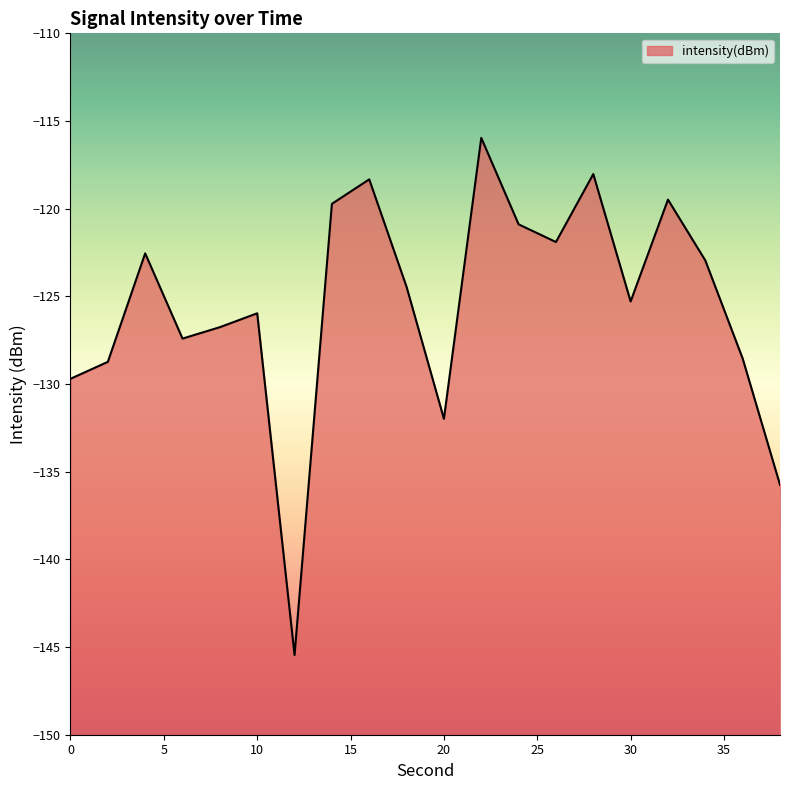

What is the difference between the second highest and minimum values?

27.4